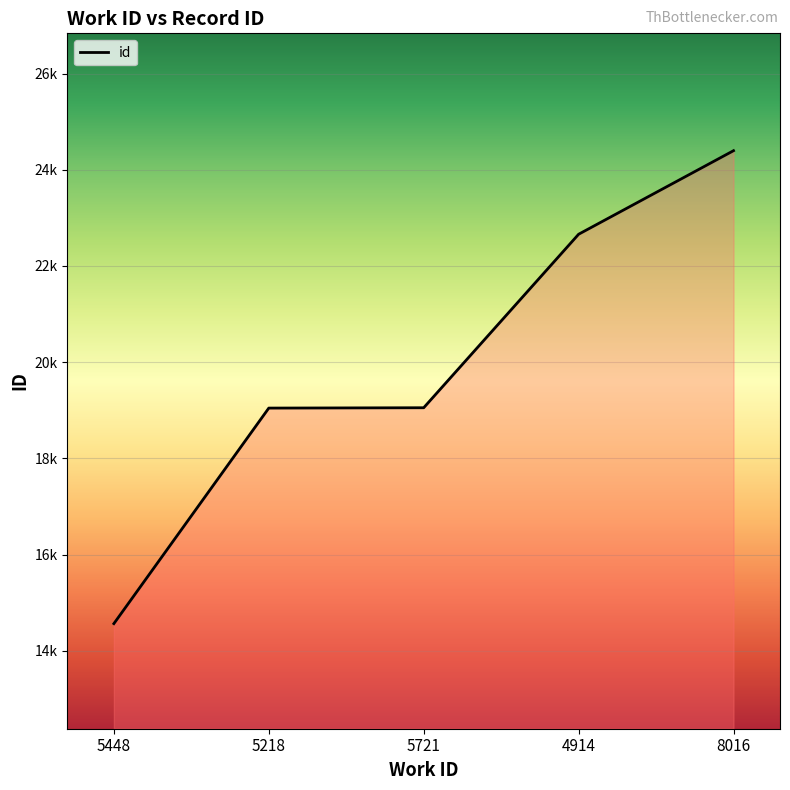

Is it true that the value at 8016 is 5630?

False